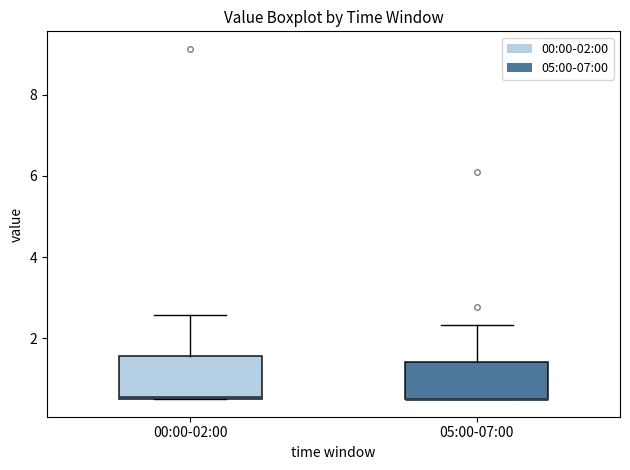

Where does the upper whisker of the box for 05:00-07:00 end on the y-axis? The values are not printed on the chart, so give them approximately, as read against the axis.

2.4